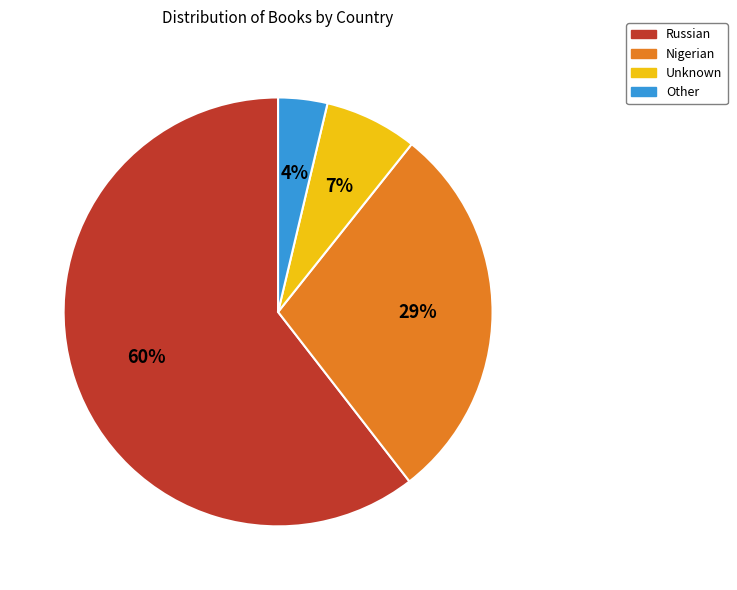

Which slice is the smallest?

Other